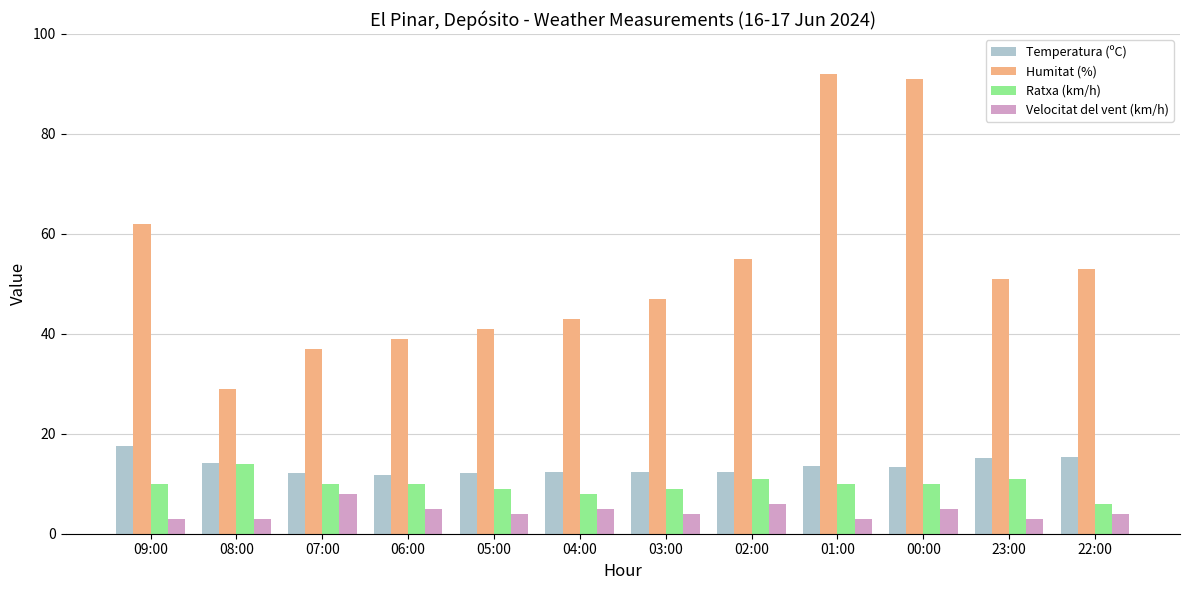

What is the total value across all series at 08:00?

60.2